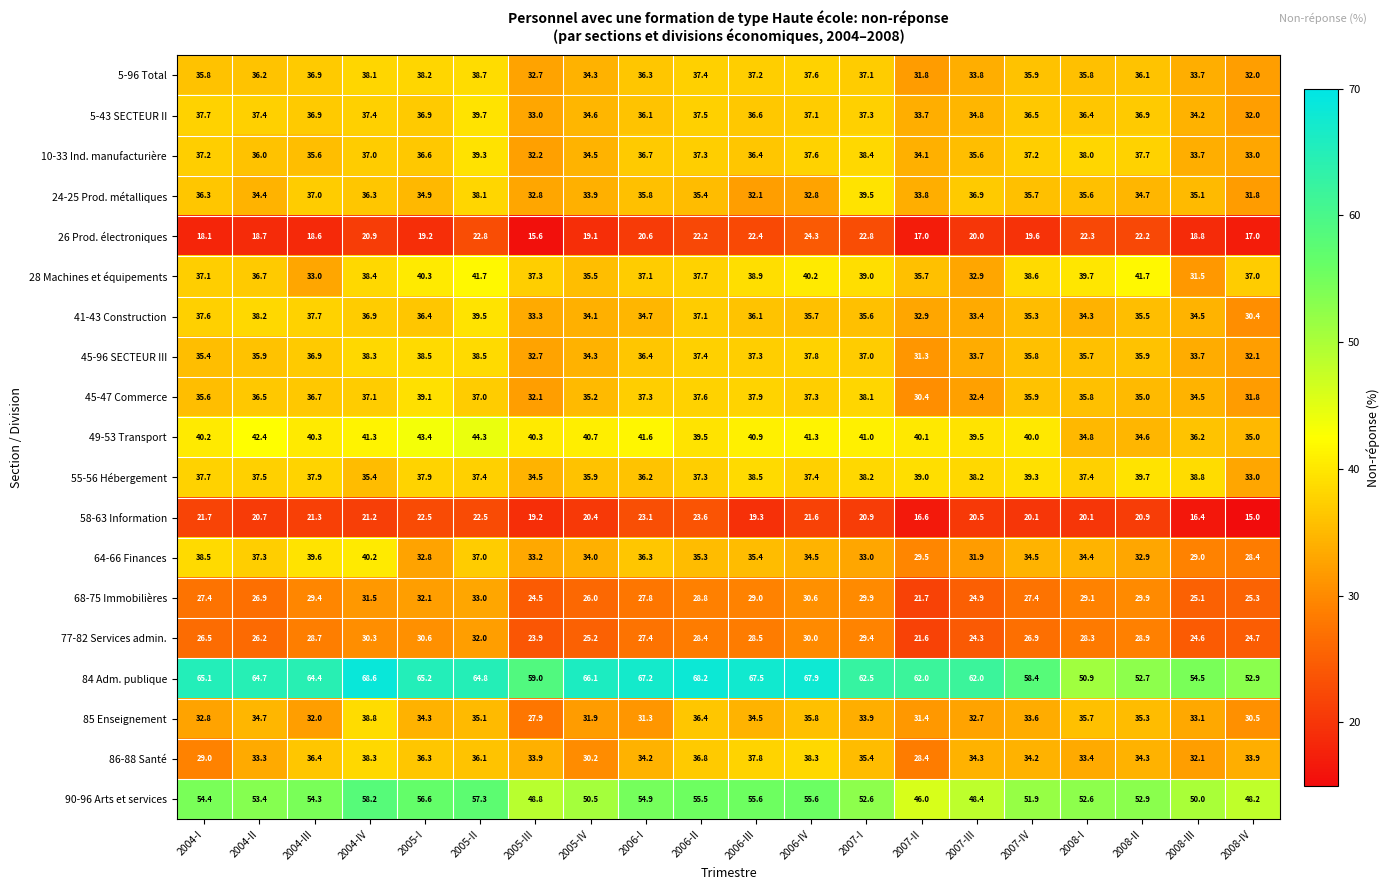

What is the difference between the highest and lowest values at 2004-IV?

47.7